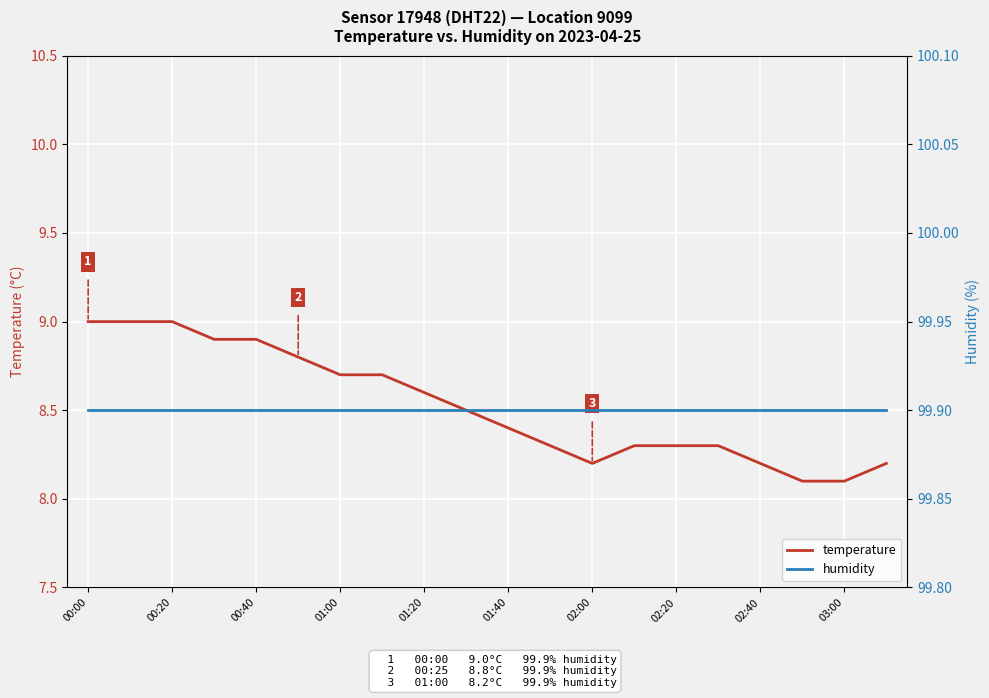

True or false: temperature has a value of 5.6 at 00:00.

False